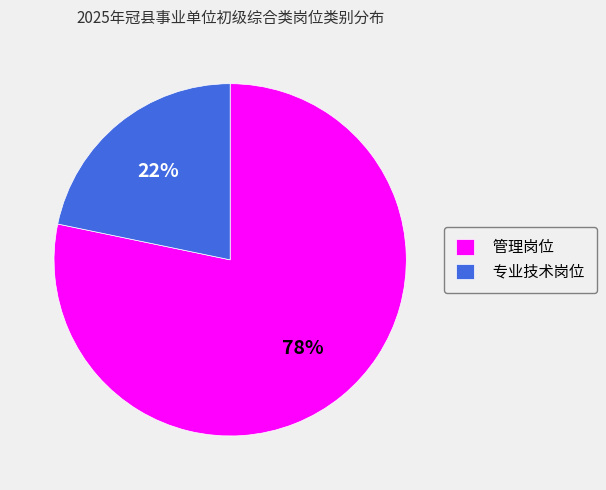

What is the smallest slice in the pie chart?

专业技术岗位